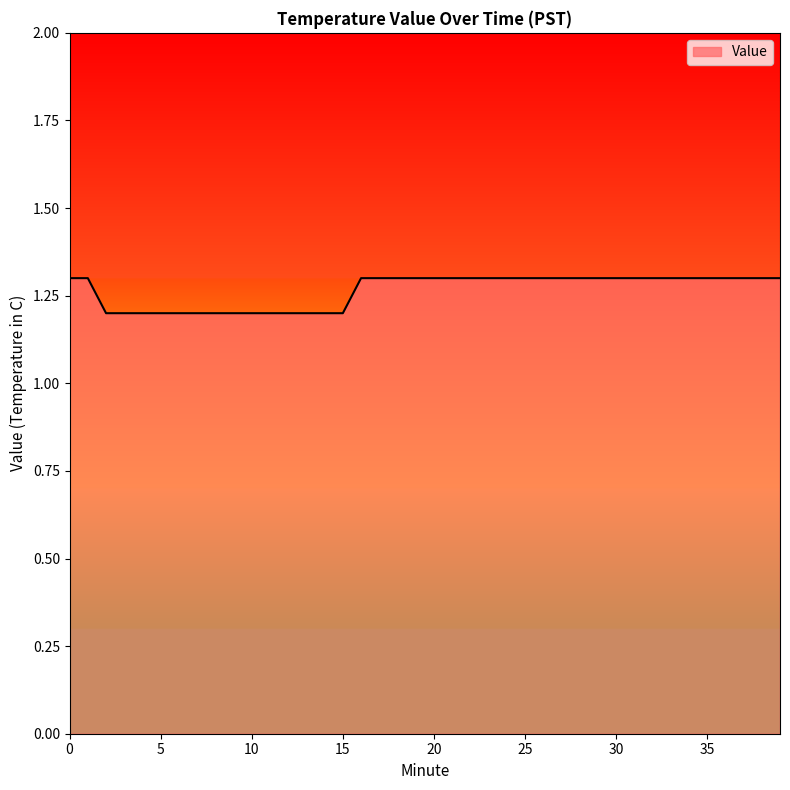

What is the greatest value displayed?

1.3